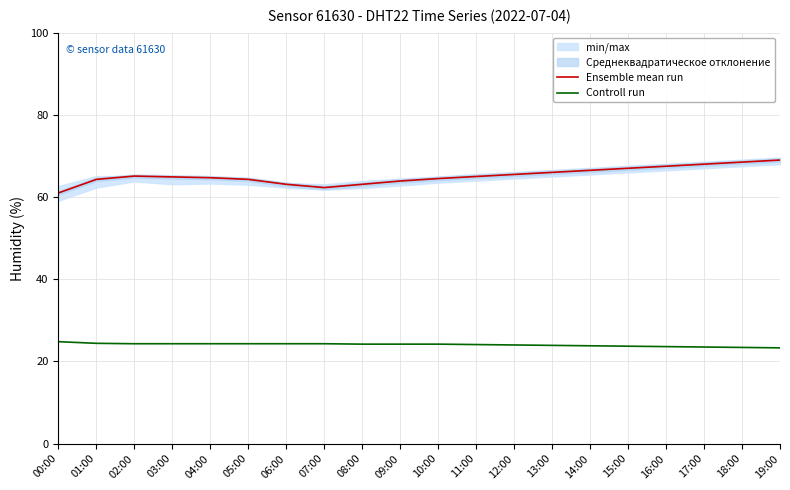

What position from the right is 09:00?

11